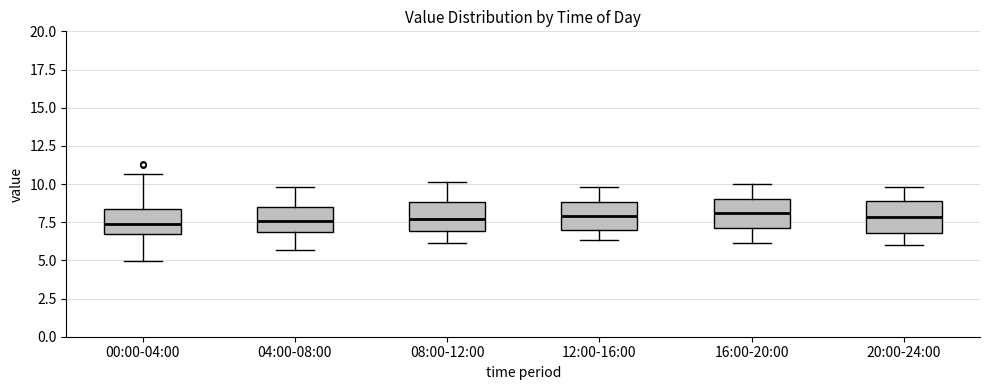

Reading left to right, read every box against the y-axis: the position of its median line, the range the box covers, and the ends of its whiskers. The values are not printed on the chart, so give them approximately, as read against the axis.

00:00-04:00: median 7.5, box 6.5 to 8.5, whiskers 5.0 to 10.5
04:00-08:00: median 7.5, box 7.0 to 8.5, whiskers 5.5 to 10.0
08:00-12:00: median 7.5, box 7.0 to 9.0, whiskers 6.0 to 10.0
12:00-16:00: median 8.0, box 7.0 to 9.0, whiskers 6.5 to 10.0
16:00-20:00: median 8.0, box 7.0 to 9.0, whiskers 6.0 to 10.0
20:00-24:00: median 8.0, box 7.0 to 9.0, whiskers 6.0 to 10.0